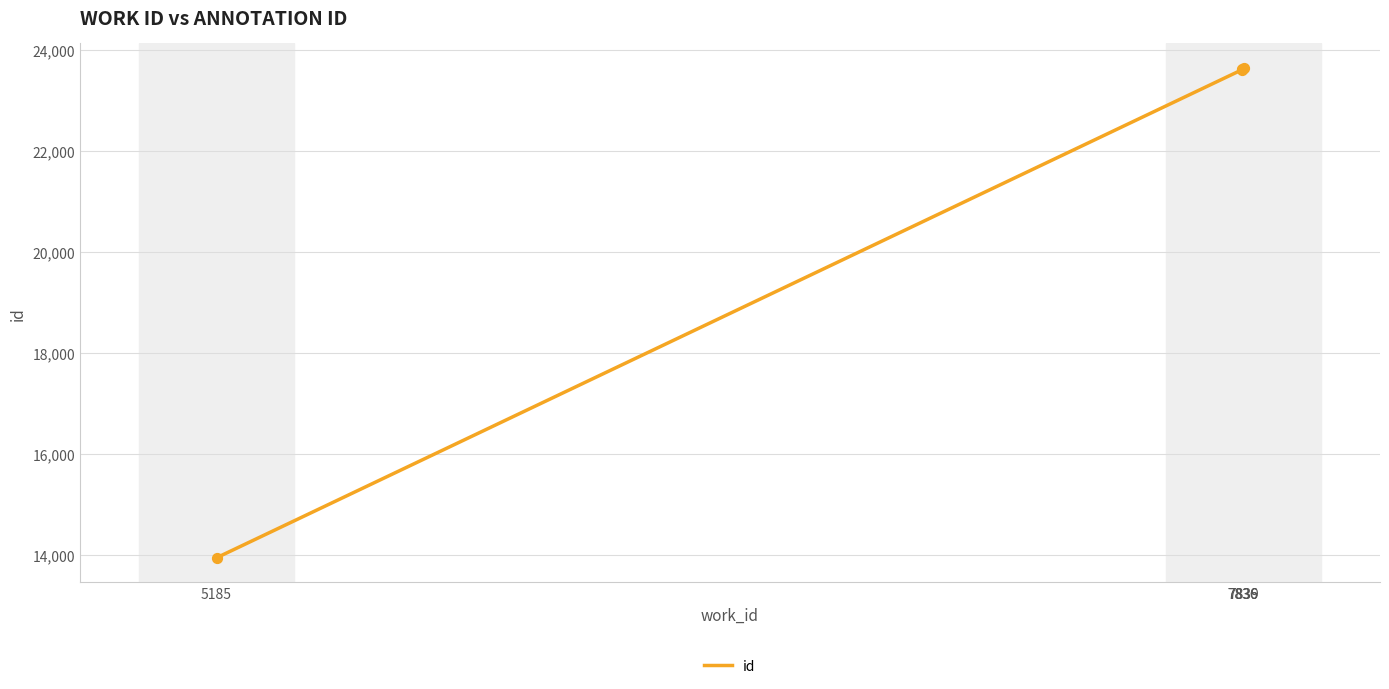

Which has a higher value, 7836 or 7839?

7839